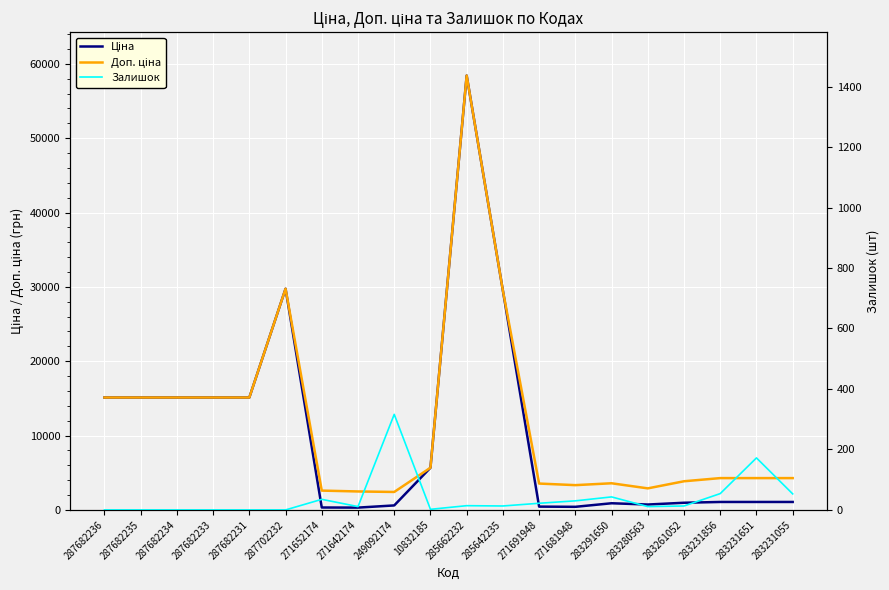

Reading left to right, extract all data points from this chart.

Ціна: 287682236=15120.0	287682235=15120.0	287682234=15120.0	287682233=15120.0	287682231=15120.0	287702232=29747.2	271652174=324.8	271642174=310.3	249092174=603.7	10832185=5673.8	285662232=58426.5	285642235=29491.5	271691948=443.1	271681948=416.6	283291650=895.9	283280563=724.5	283261052=963.5	283231856=1069.8	283231651=1069.8	283231055=1069.8
Доп. ціна: 287682236=15120.0	287682235=15120.0	287682234=15120.0	287682233=15120.0	287682231=15120.0	287702232=29747.2	271652174=2598.3	271642174=2482.4	249092174=2414.8	10832185=5673.8	285662232=58426.5	285642235=29491.5	271691948=3545.0	271681948=3332.5	283291650=3583.6	283280563=2897.8	283261052=3854.0	283231856=4279.1	283231651=4279.1	283231055=4279.1
Залишок: 287682236=0.0	287682235=0.0	287682234=0.0	287682233=0.0	287682231=0.0	287702232=0.0	271652174=35.0	271642174=11.0	249092174=316.0	10832185=2.0	285662232=14.0	285642235=13.0	271691948=22.0	271681948=30.0	283291650=43.0	283280563=11.0	283261052=13.0	283231856=54.0	283231651=172.0	283231055=53.0